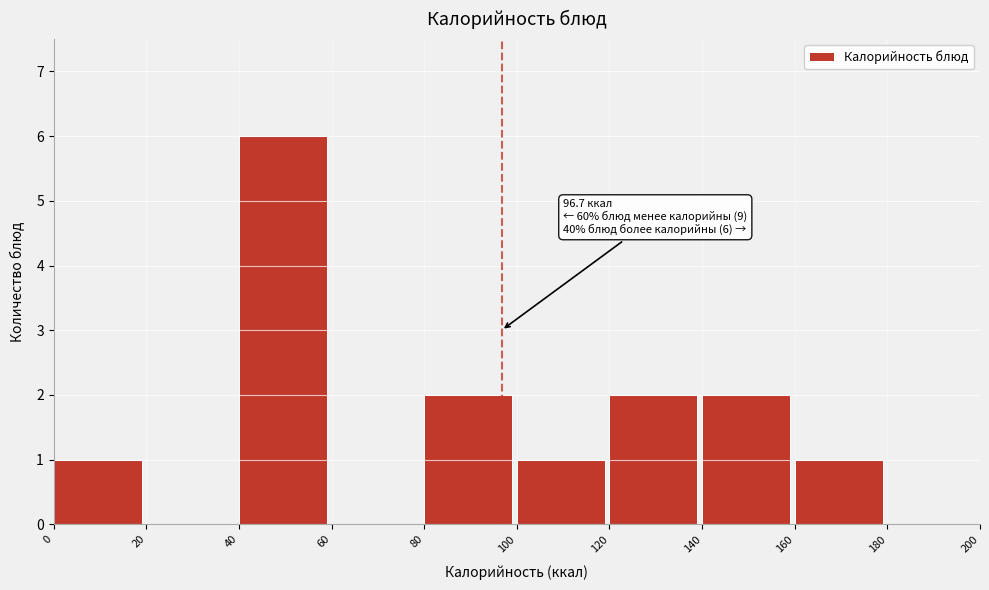

Reading left to right, extract all data points from this chart.

0=1	20=0	40=6	60=0	80=2	100=1	120=2	140=2	160=1	180=0